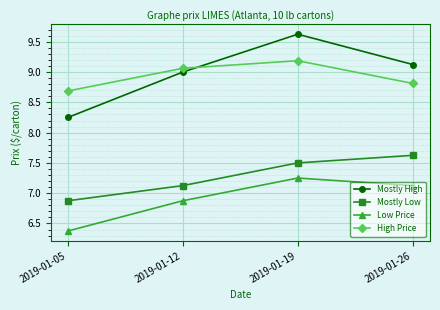

The value of High Price at 2019-01-26 is 8.8. True or false?

True